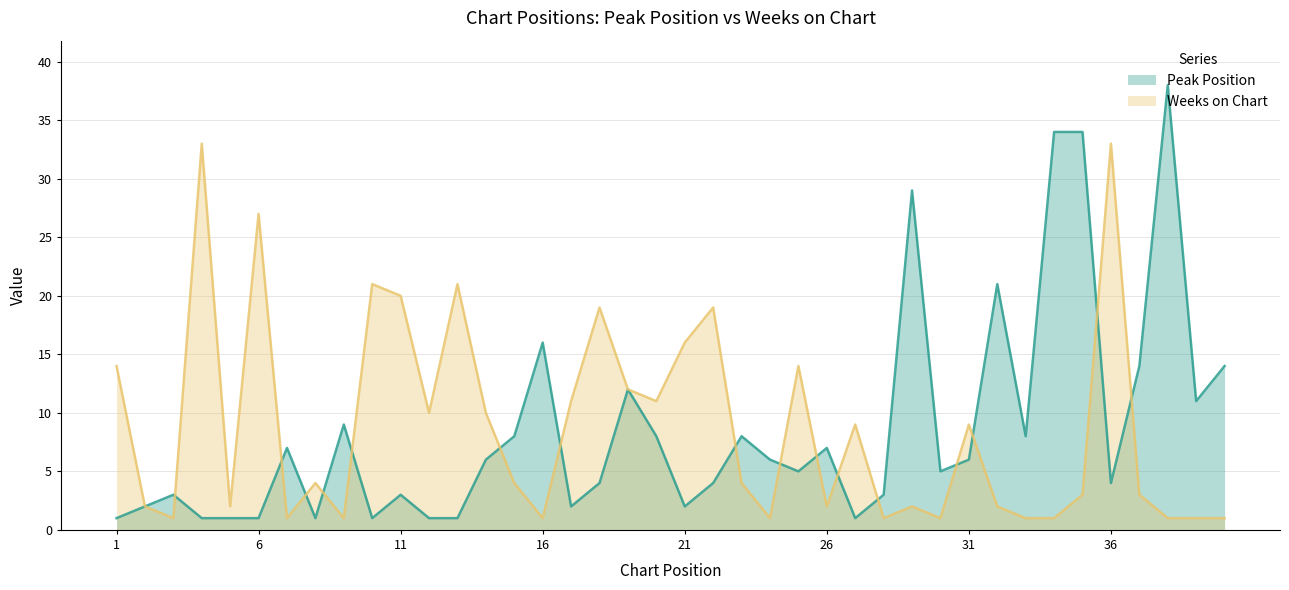

Where is the first local minimum for Weeks on Chart?

3